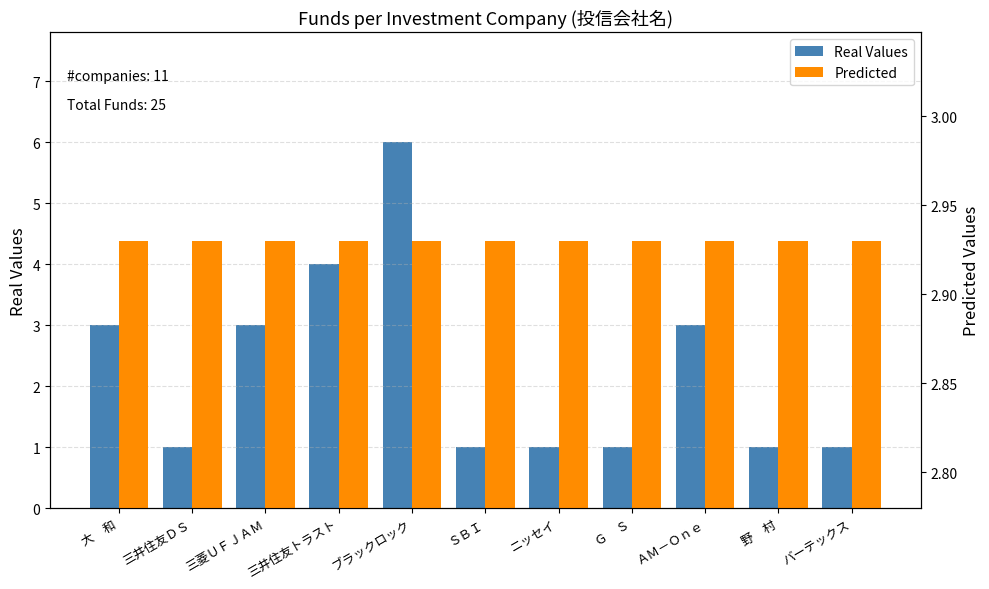

Is it true that Predicted equals 2.9 at 三菱ＵＦＪＡＭ?

True